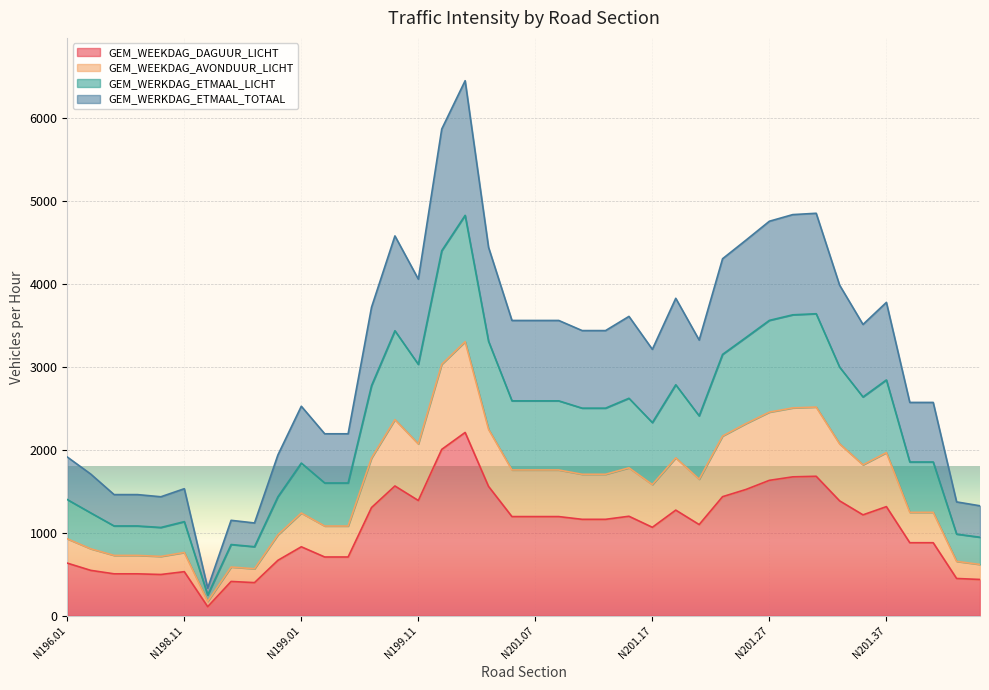

What is the value of the GEM_WEEKDAG_AVONDUUR_LICHT point at the 20th from the left?

1758